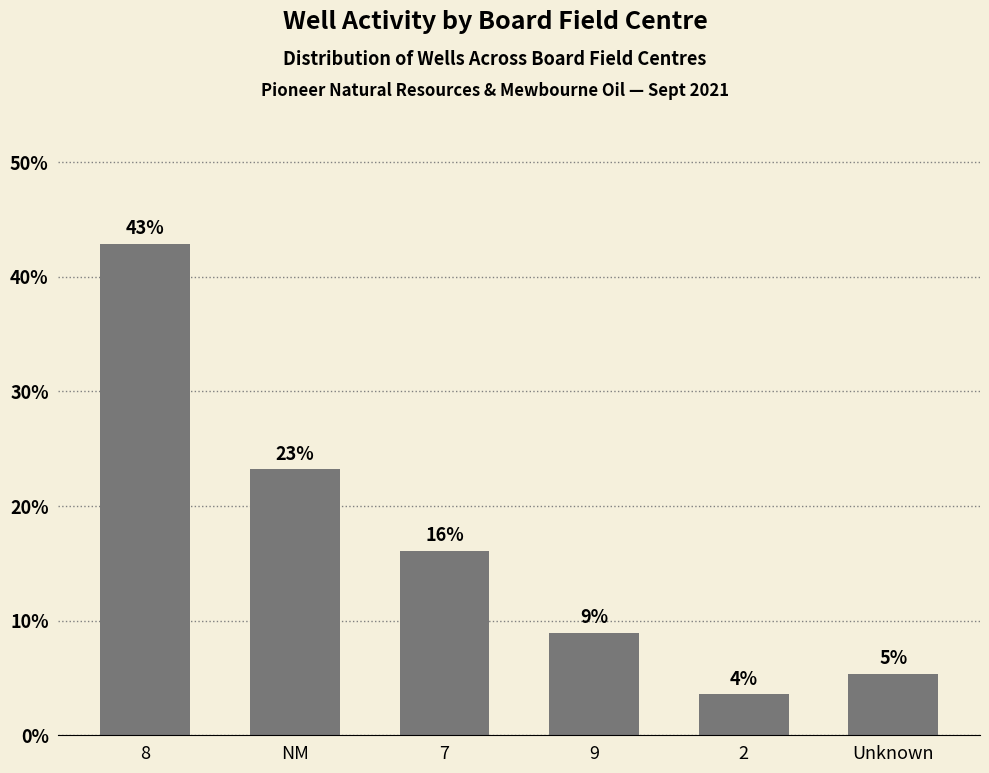

Where is the data nearest to the value 23?

NM